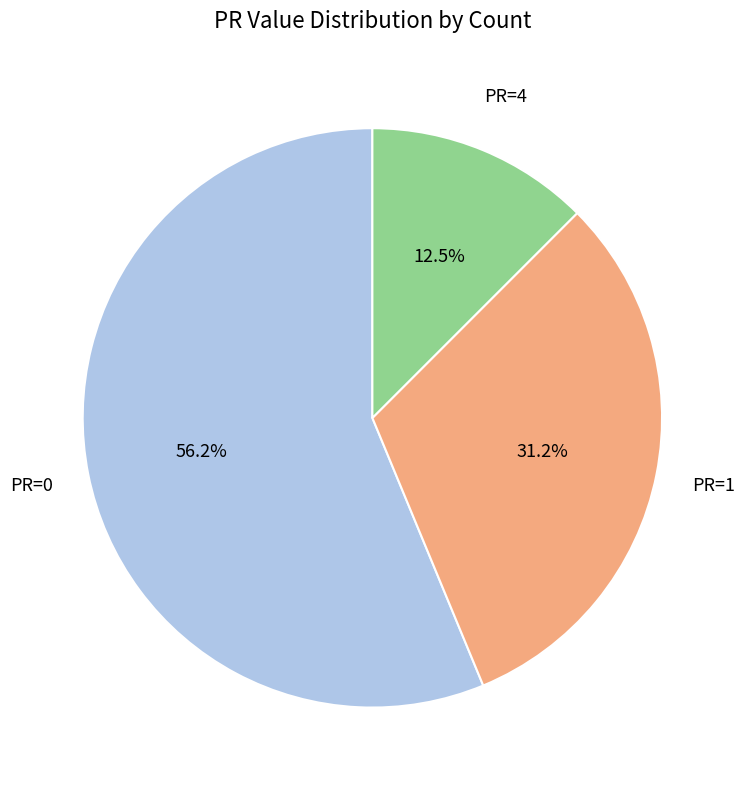

Is there a majority slice in this chart?

Yes